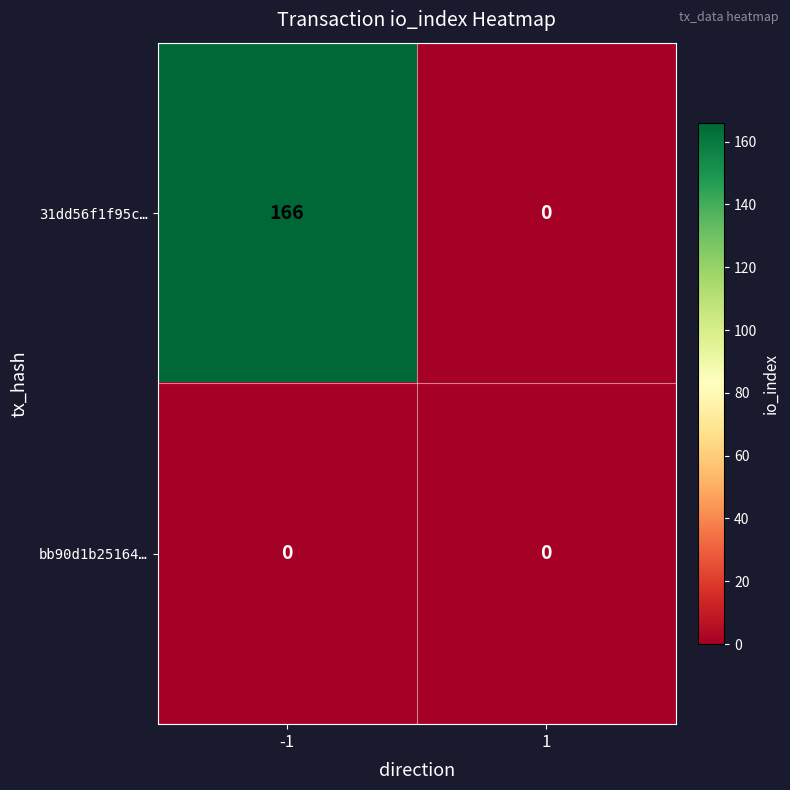

Which series has the largest range (max minus min)?

31dd56f1f95c…